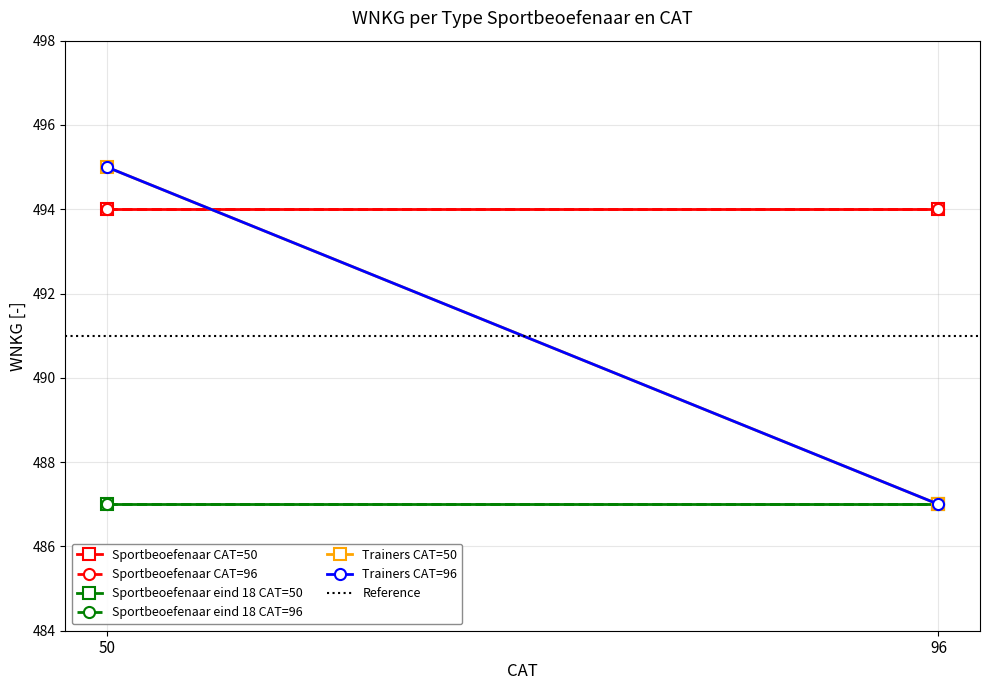

Is this an area chart (filled region under the line)?

No